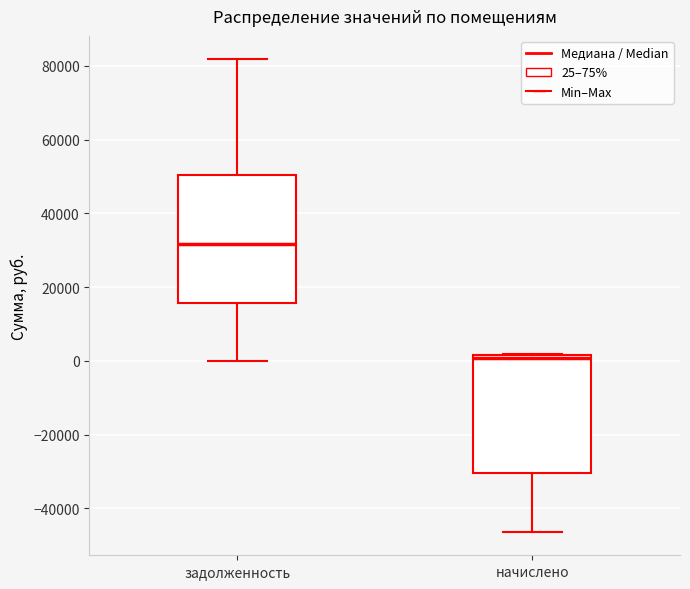

Where is the upper edge of the box for задолженность on the y-axis? The values are not printed on the chart, so give them approximately, as read against the axis.

50000